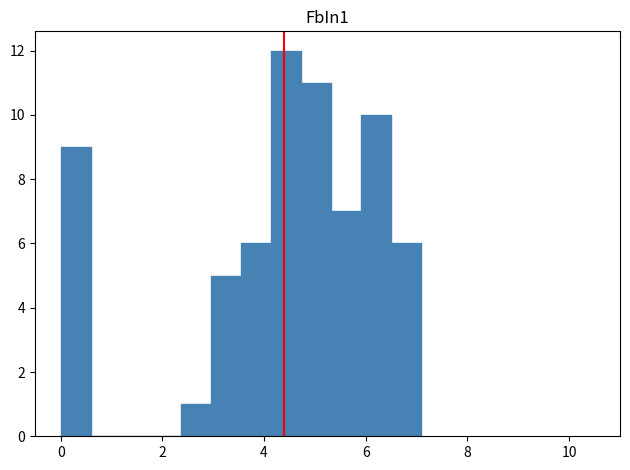

Around what value on the x-axis is the tallest bar? Give the approximate position of its centre, as read against the axis.

4.4